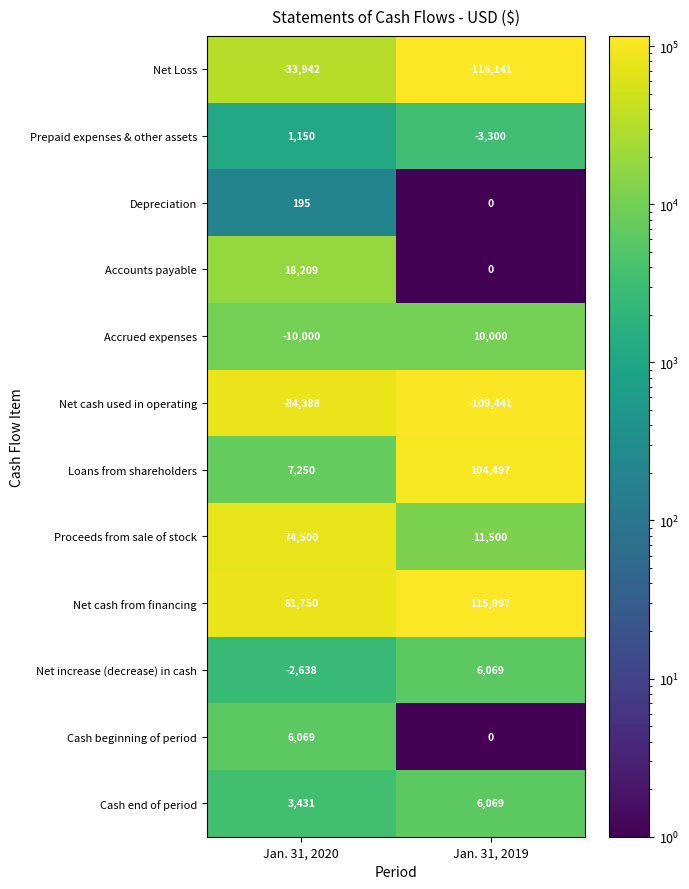

What is the difference between the Prepaid expenses & other assets values at Jan. 31, 2020 and Jan. 31, 2019?

4450